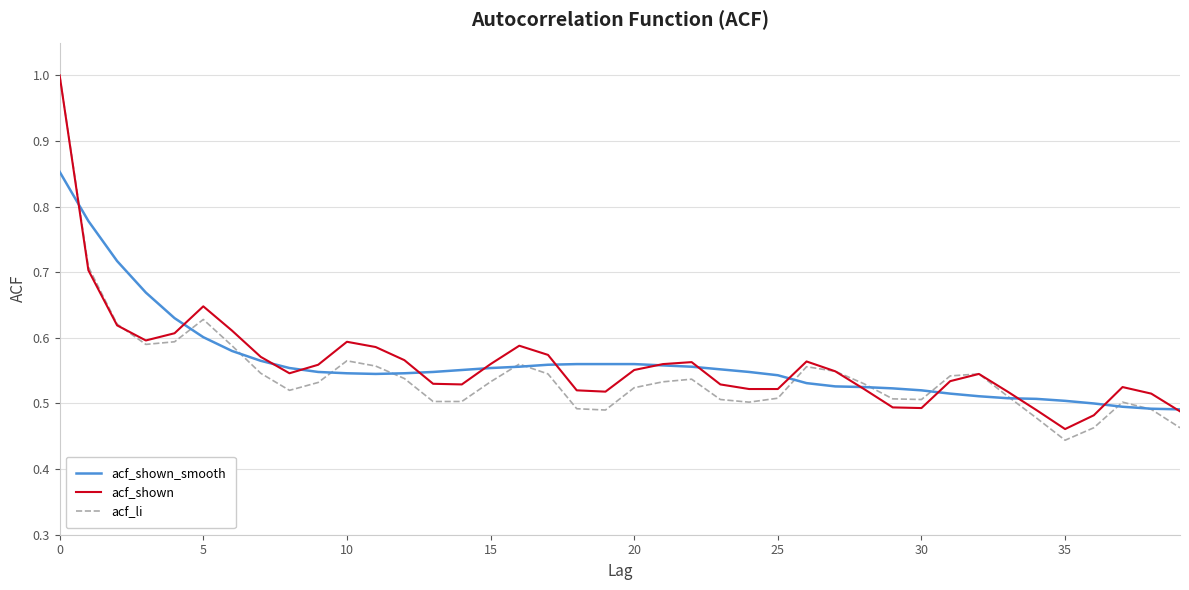

What is the highest value of the acf_li series?

1.0